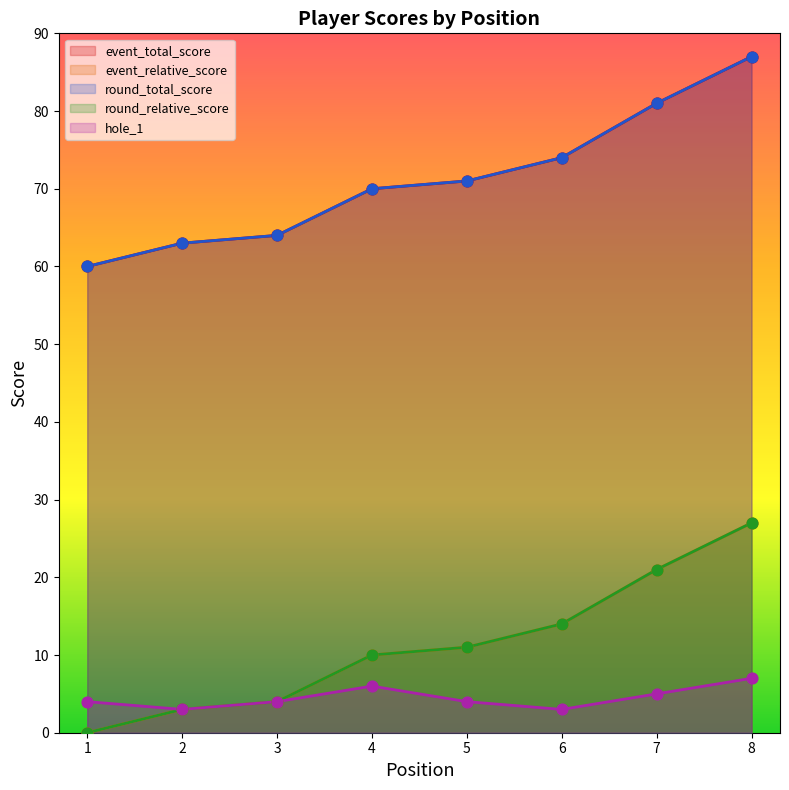

At how many categories does at least one series exceed 72?

3